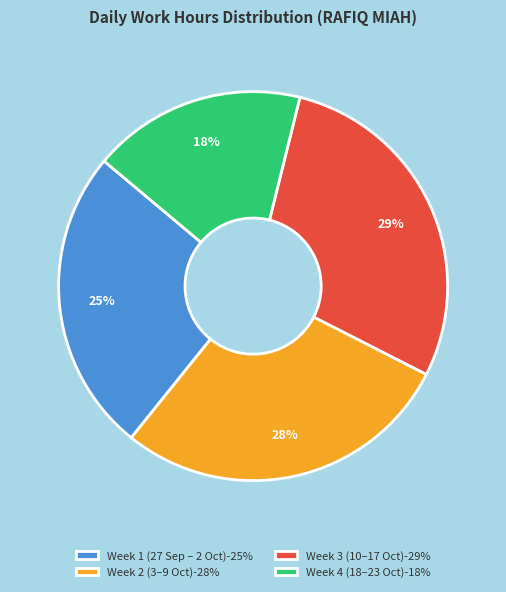

The Week 2 (3–9 Oct)-28% slice represents 28% of the pie. True or false?

True